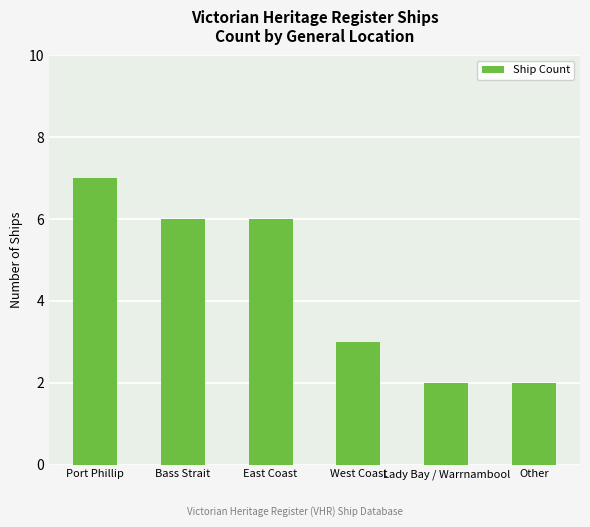

Reading left to right, what are all the values shown in this chart?

7	6	6	3	2	2